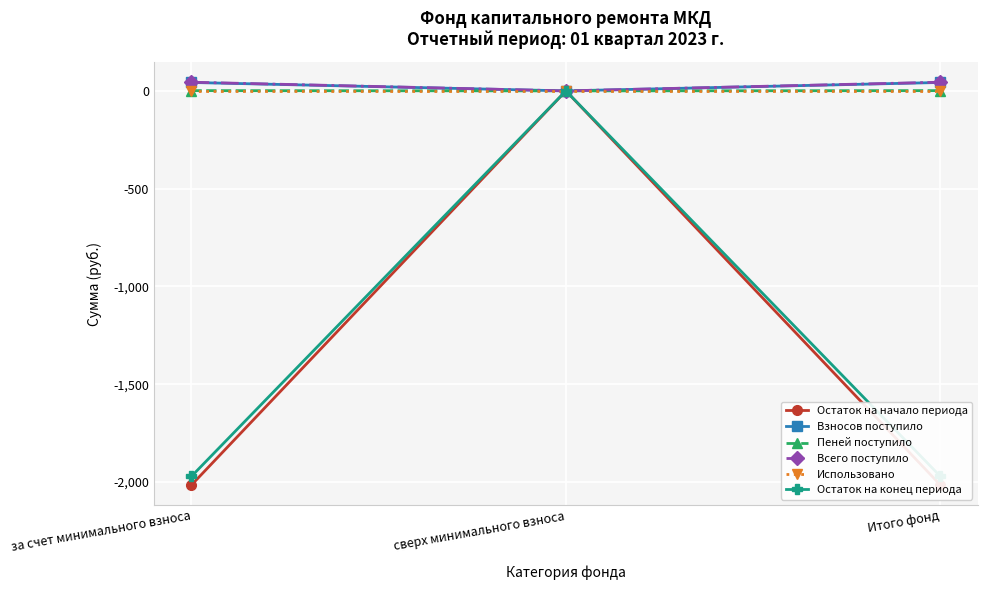

Reading right to left, list all the values displayed in this chart.

Остаток на начало периода: Итого фонд=-2015.7	сверх минимального взноса=0.0	за счет минимального взноса=-2015.7
Взносов поступило: Итого фонд=43.0	сверх минимального взноса=0.0	за счет минимального взноса=43.0
Пеней поступило: Итого фонд=1.4	сверх минимального взноса=0.0	за счет минимального взноса=1.4
Всего поступило: Итого фонд=44.4	сверх минимального взноса=0.0	за счет минимального взноса=44.4
Использовано: Итого фонд=0.0	сверх минимального взноса=0.0	за счет минимального взноса=0.0
Остаток на конец периода: Итого фонд=-1971.3	сверх минимального взноса=0.0	за счет минимального взноса=-1971.3